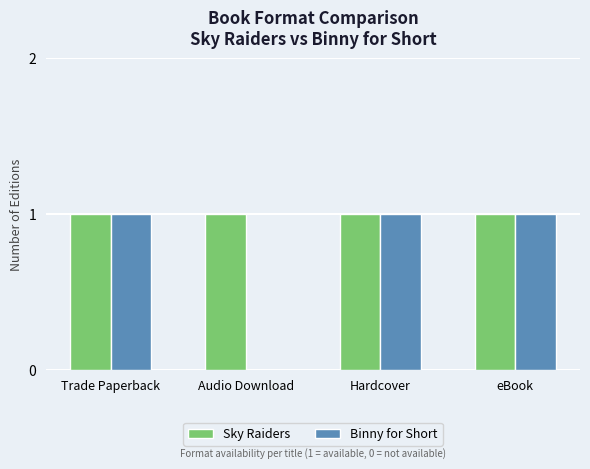

The value of Binny for Short at Audio Download is 0. True or false?

True